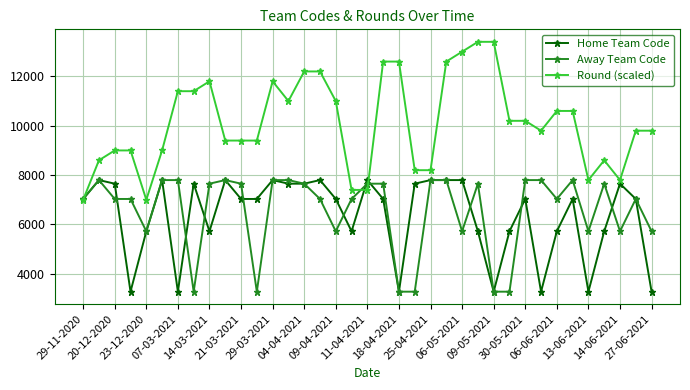

What is the value of the Away Team Code point at the 33rd from the left?

5724